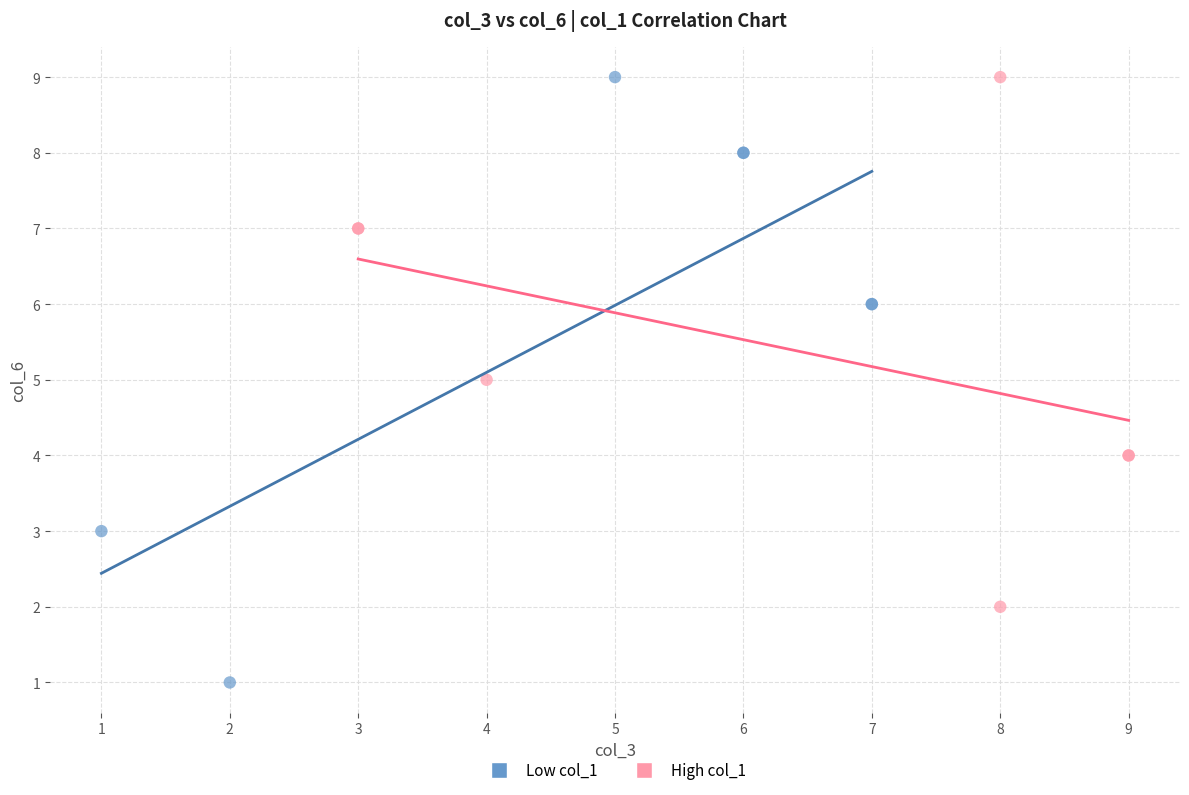

Which series contains the lowest Y value?

Low col_1